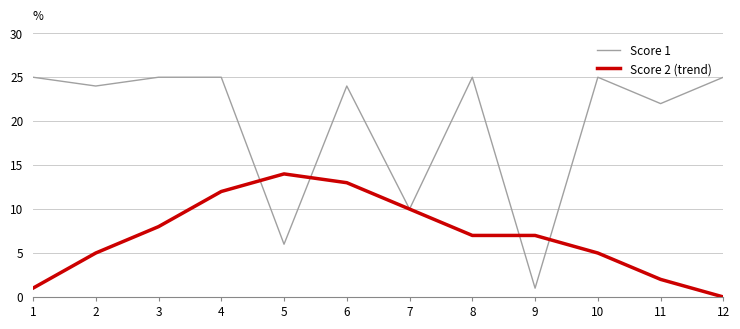

What is the difference between the Score 2 (trend) values at 11 and 3?

6